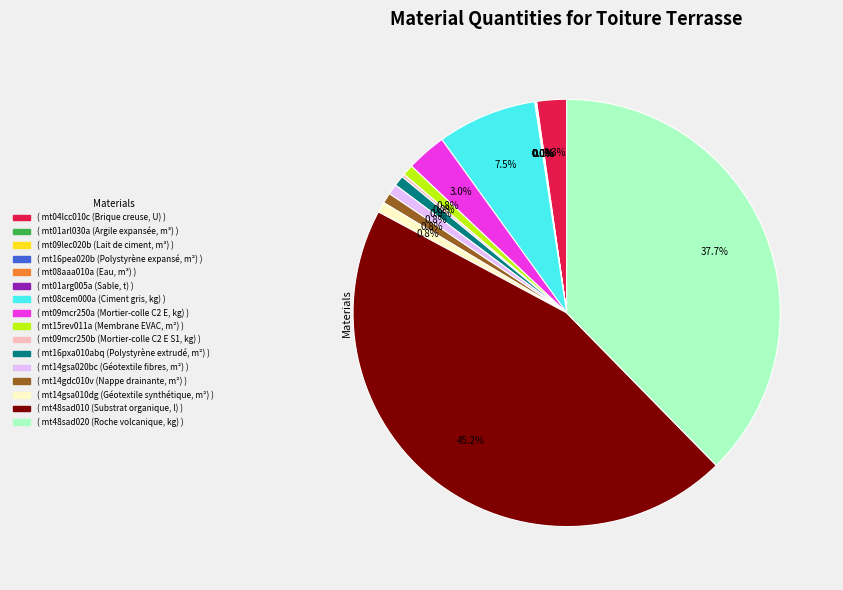

Does any single category account for the majority?

No